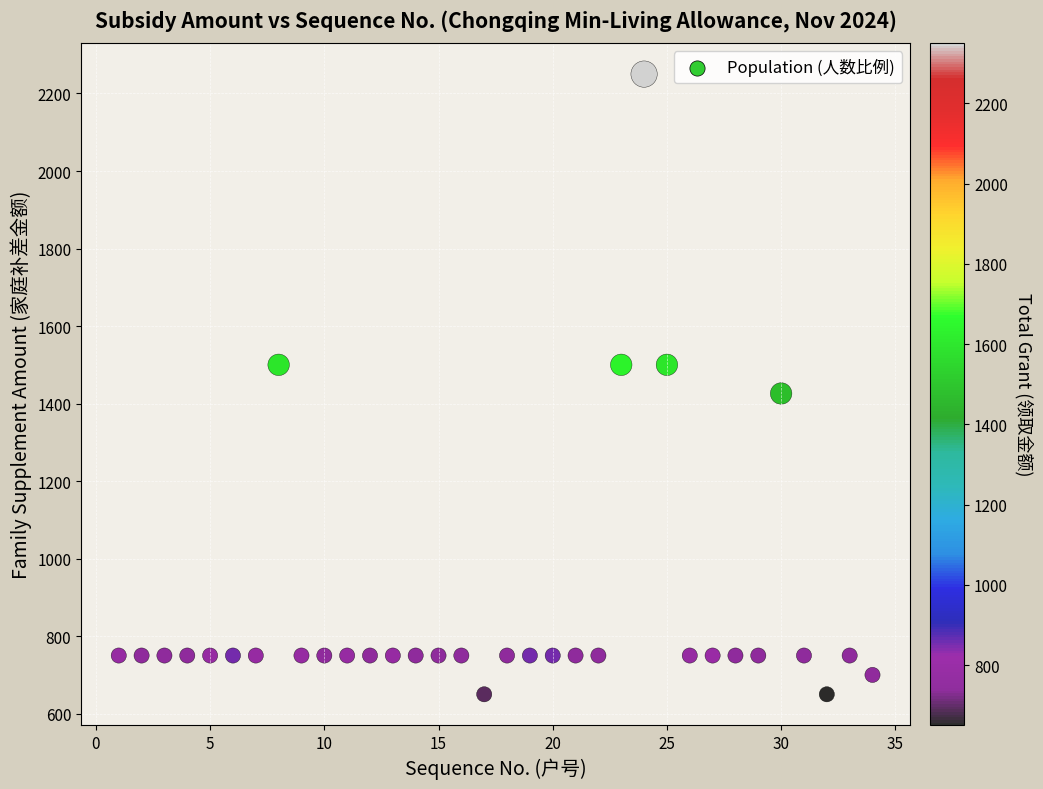

What is the range of Y values (max minus min)?

1600